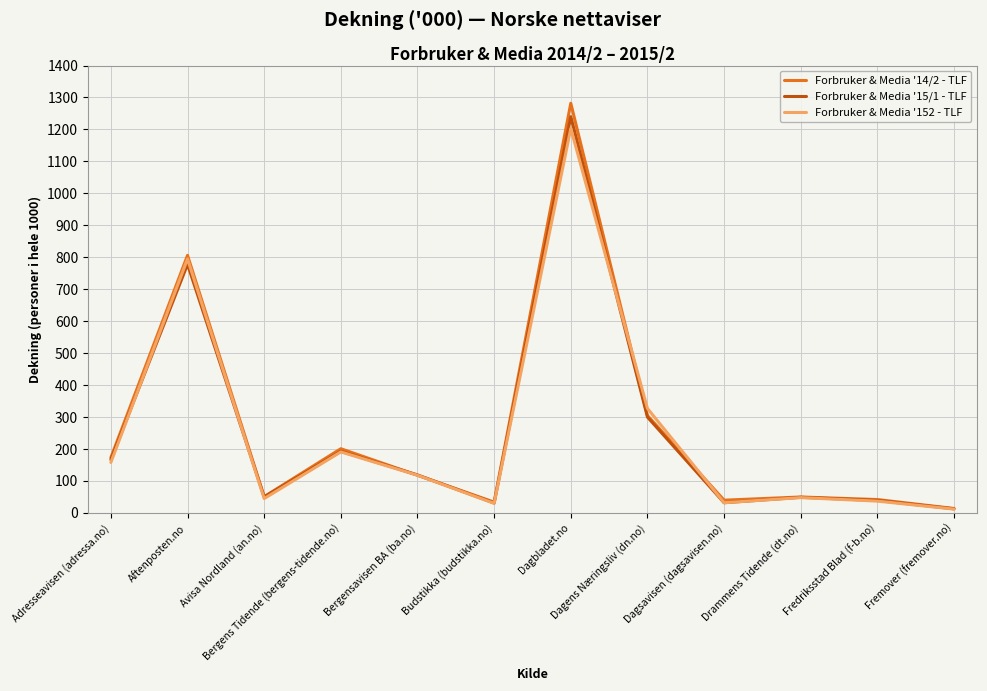

What is the spread (max minus min) of values at Adresseavisen (adressa.no)?

15